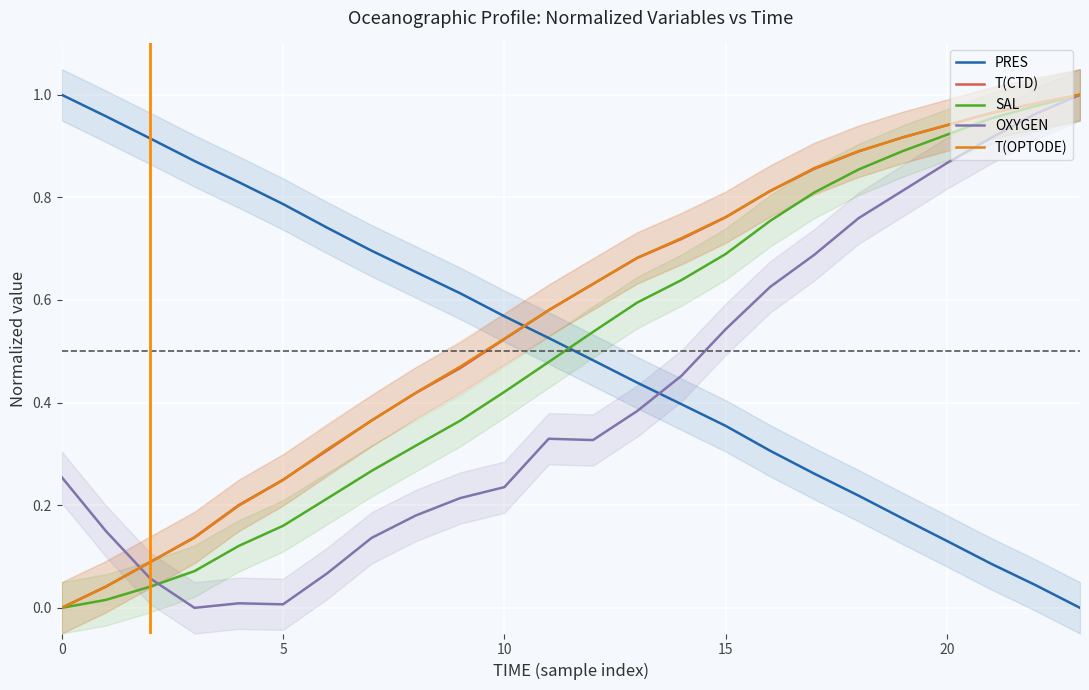

What is the difference between the PRES values at 23 and 21?

0.1